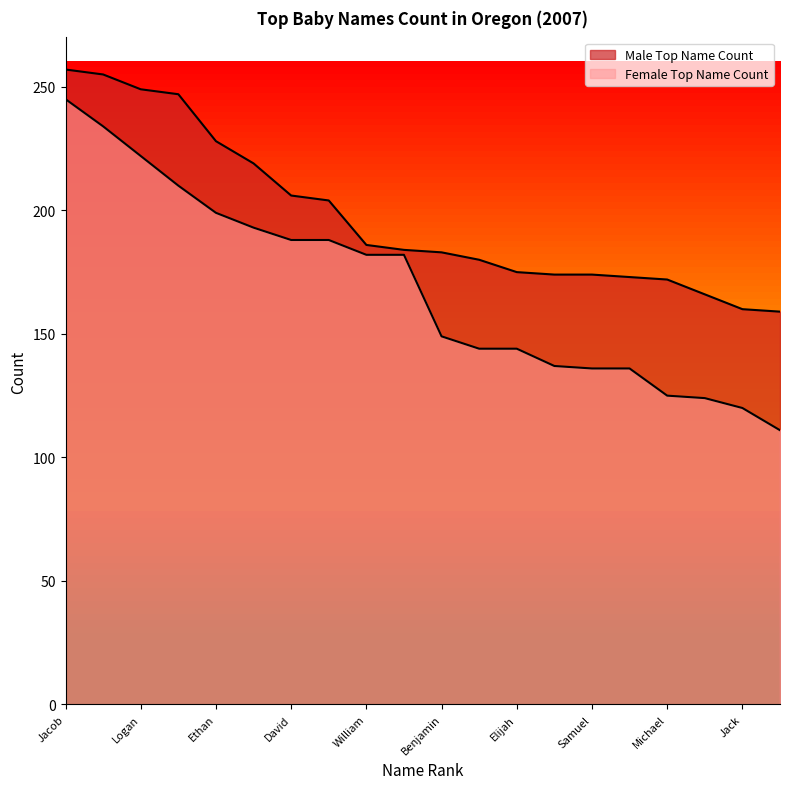

What is the minimum value for Male Top Name Count?

159